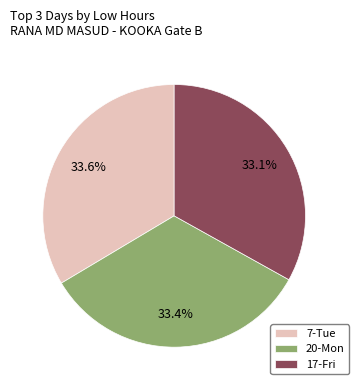

Combined, do 7-Tue and 20-Mon account for over 50%?

Yes